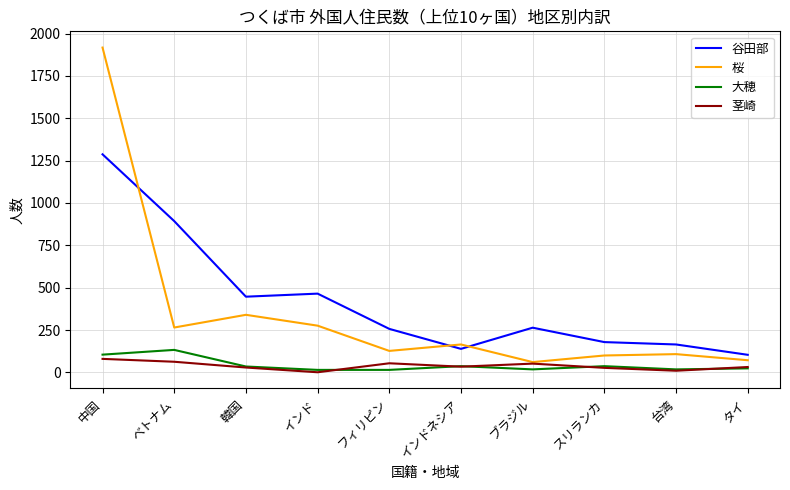

The 桜 series shows 72 at タイ. True or false?

True